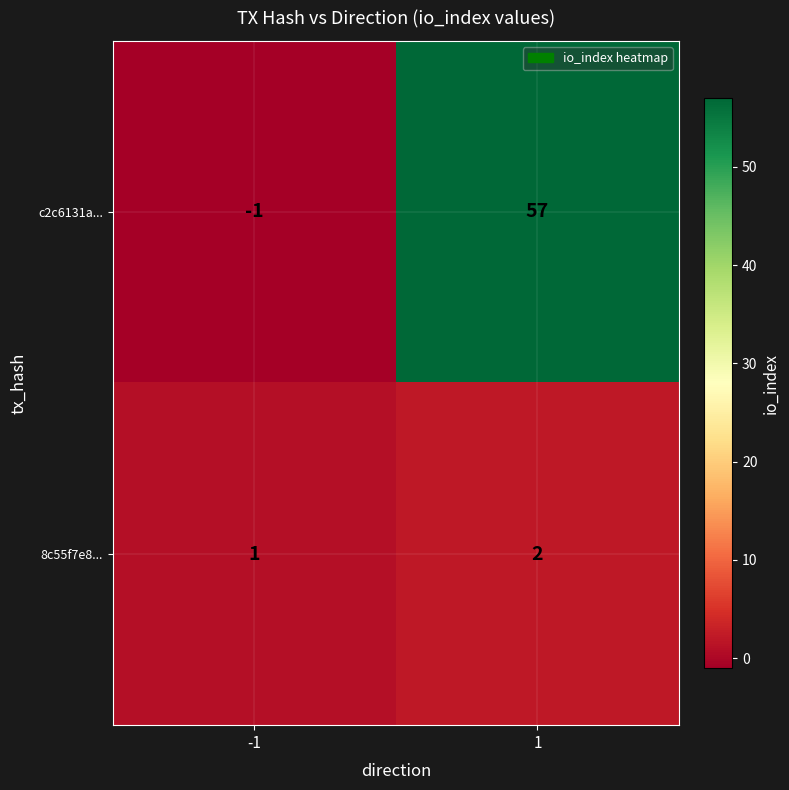

What is the sum of the 8c55f7e8... values at -1 and 1?

3